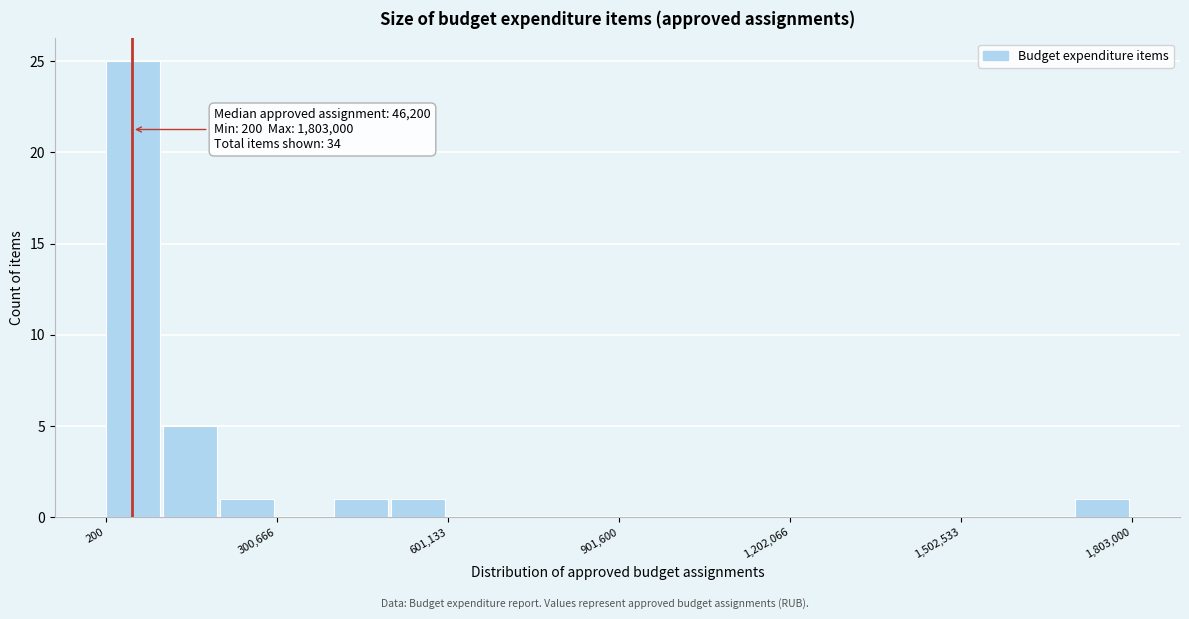

Read against the x-axis, roughly where is the centre of the tallest bar?

50000